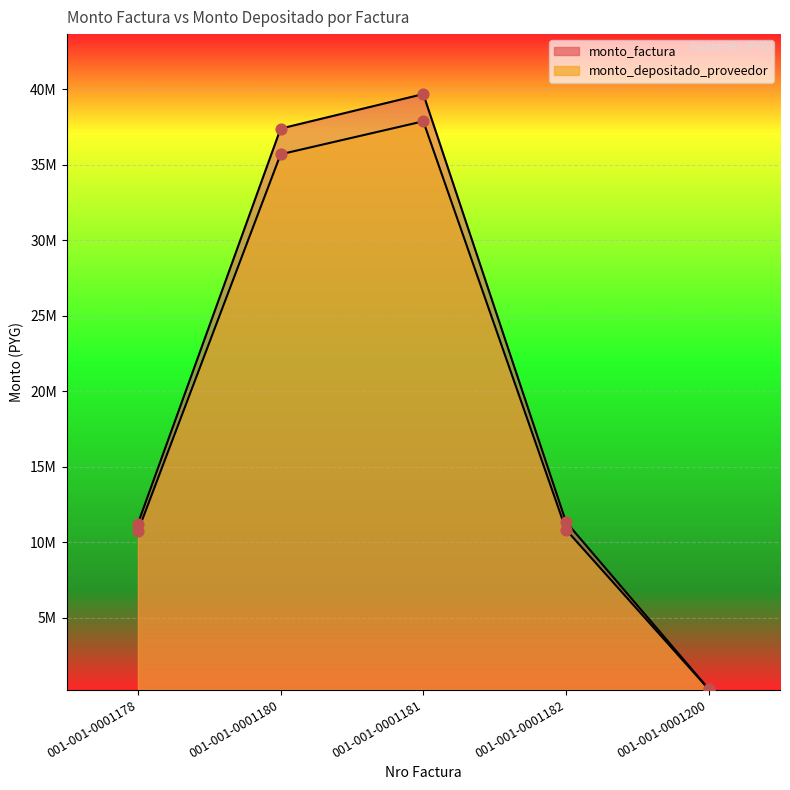

Is the value of monto_depositado_proveedor at 001-001-0001181 greater than the value of monto_factura at 001-001-0001181?

No